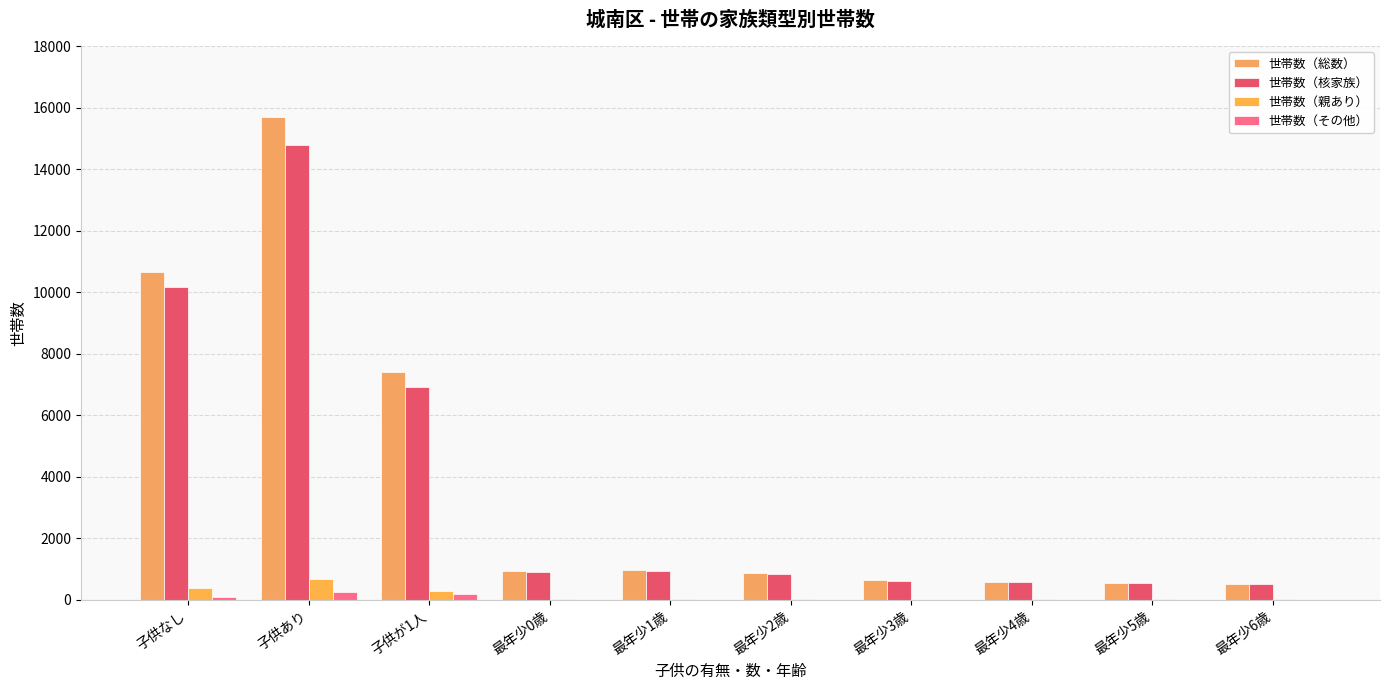

Which series has the largest total across all categories?

世帯数（総数）